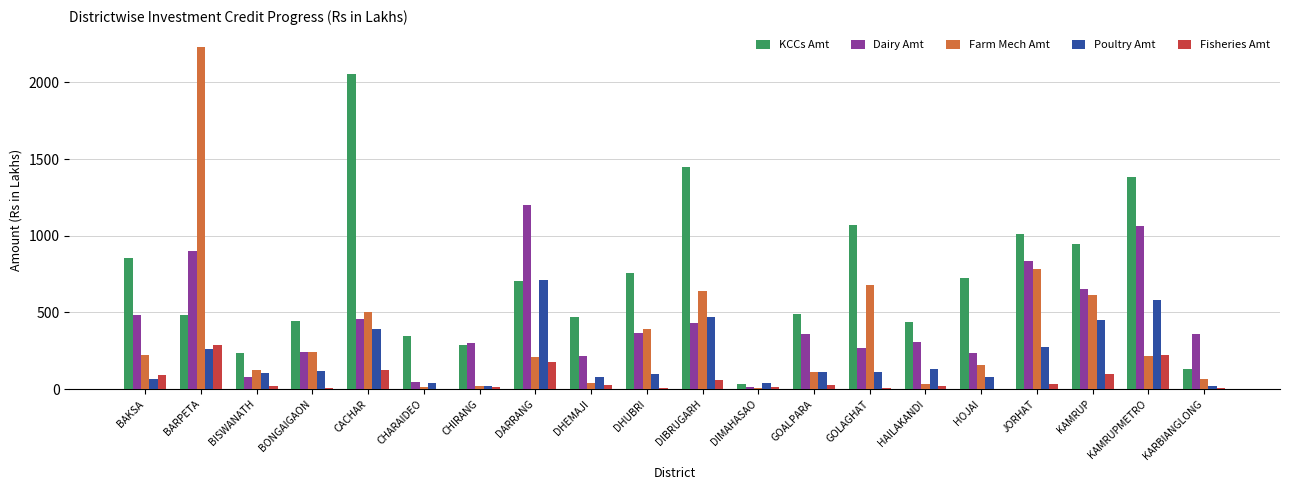

Is it true that Dairy Amt equals 214.7 at BARPETA?

False